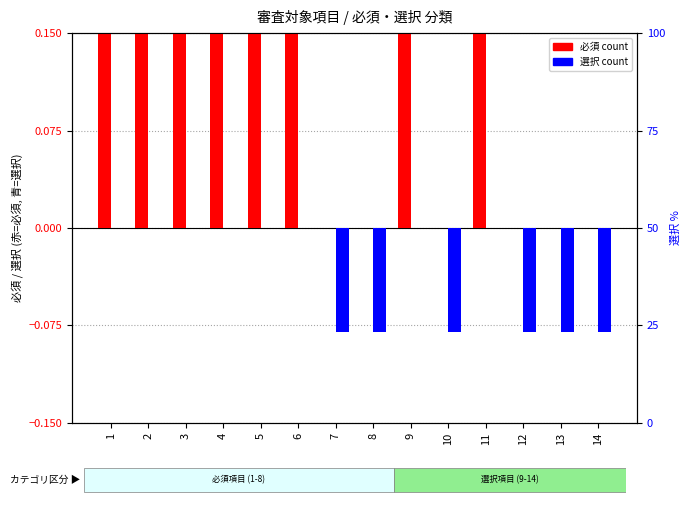

List the series in order of their overall mean, lowest first.

選択, 必須